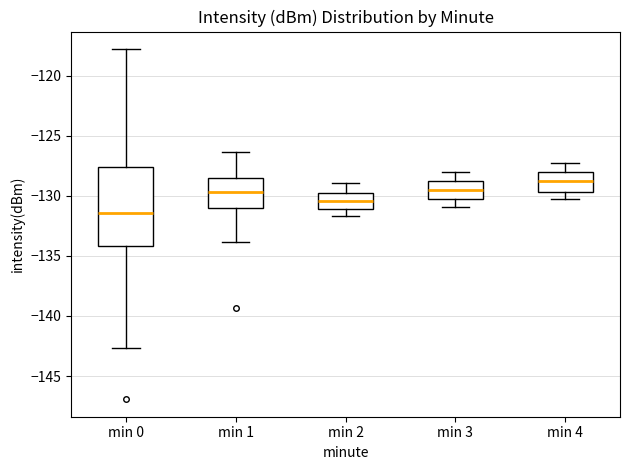

Reading left to right, transcribe this box plot: for each box, give where its median line is, the range the box spans, and where its two whiskers end, as read against the y-axis. The values are not printed on the chart, so give them approximately, as read against the axis.

min 0: median -131.5, box -134.0 to -127.5, whiskers -142.5 to -118.0
min 1: median -129.5, box -131.0 to -128.5, whiskers -134.0 to -126.5
min 2: median -130.5, box -131.0 to -129.5, whiskers -131.5 to -129.0
min 3: median -129.5, box -130.5 to -128.5, whiskers -131.0 to -128.0
min 4: median -128.5, box -129.5 to -128.0, whiskers -130.5 to -127.5